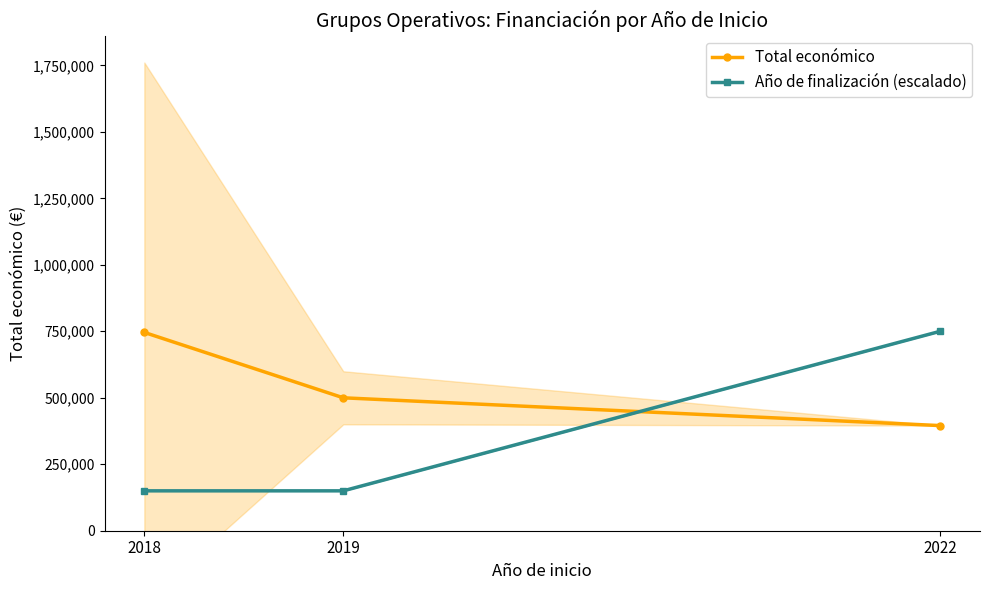

Which series has the widest spread of values?

Año de finalización (escalado)